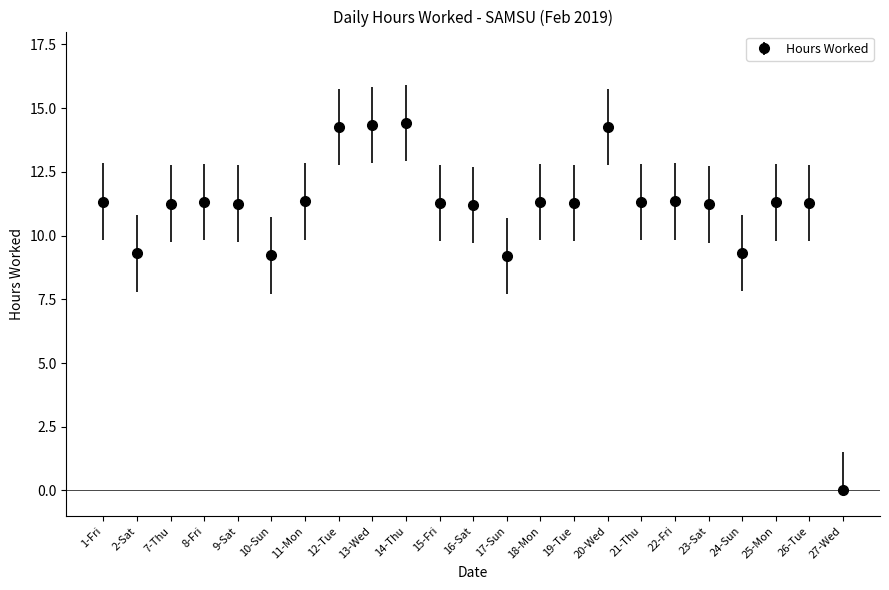

What is the greatest value displayed?

14.4